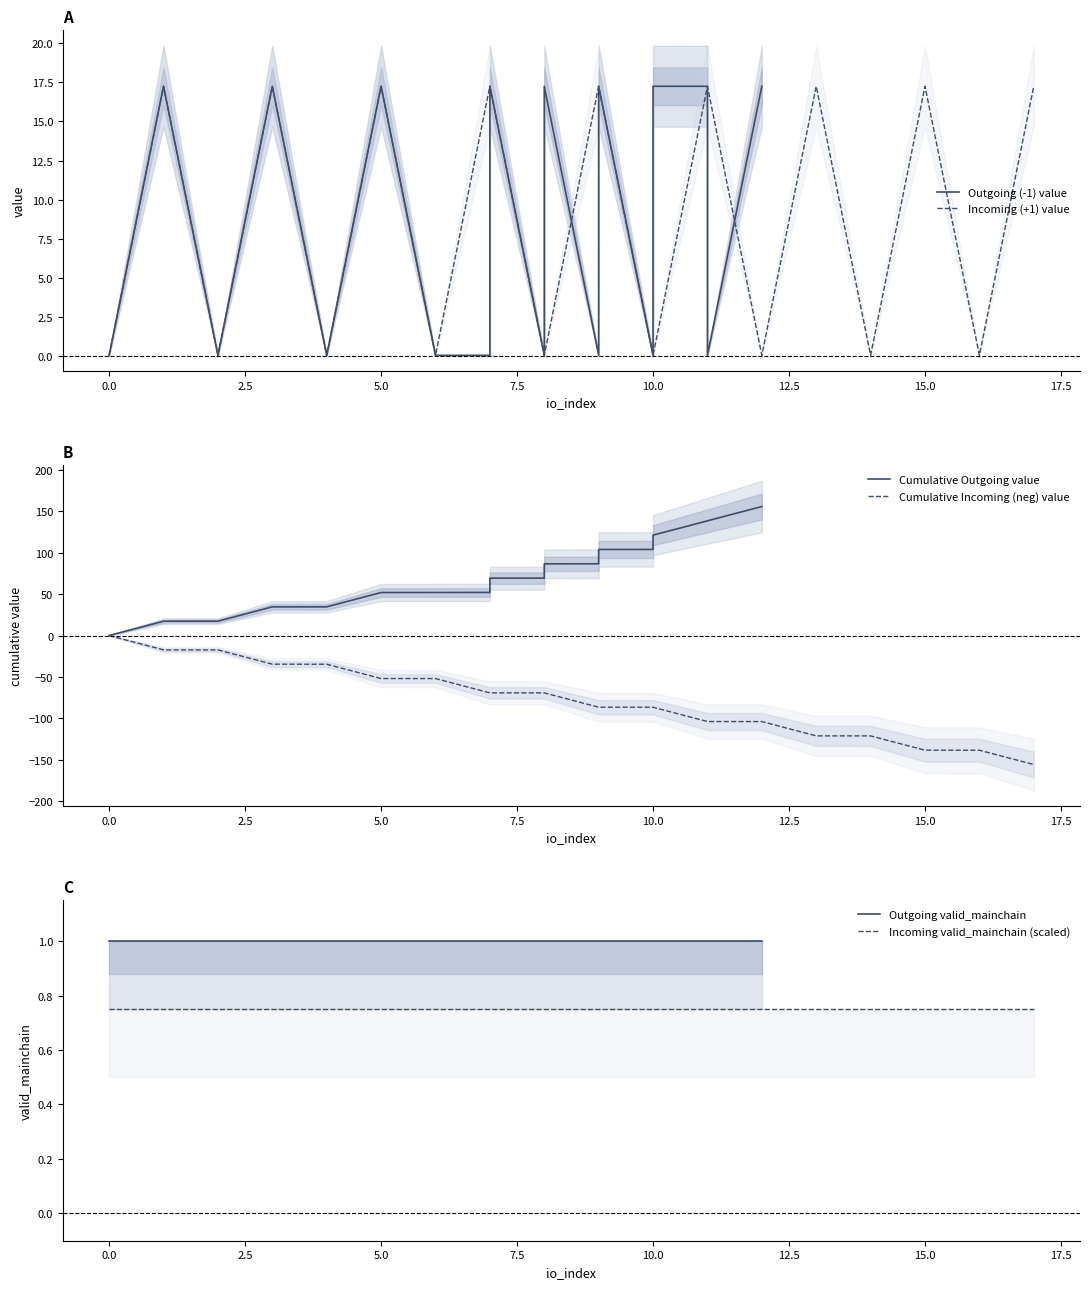

True or false: Incoming (+1) value has a value of 28.1 at 15.0.

False